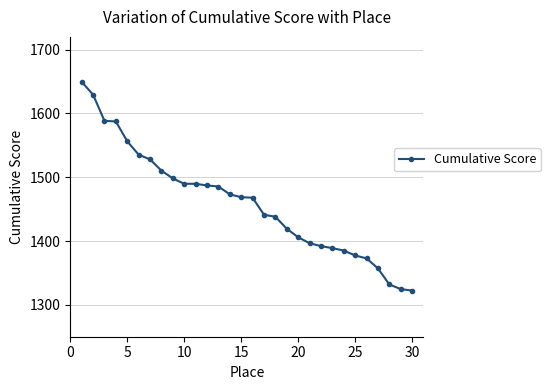

What is the sum of all values?

43798.0